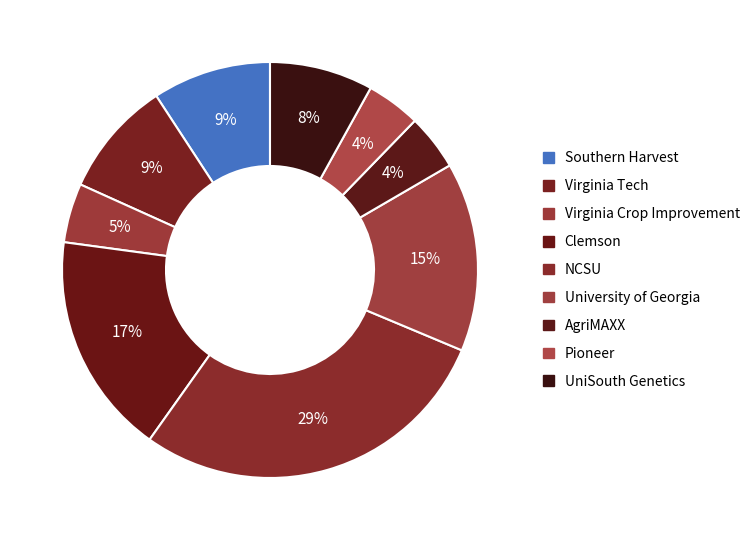

What is the largest slice in the pie chart?

NCSU